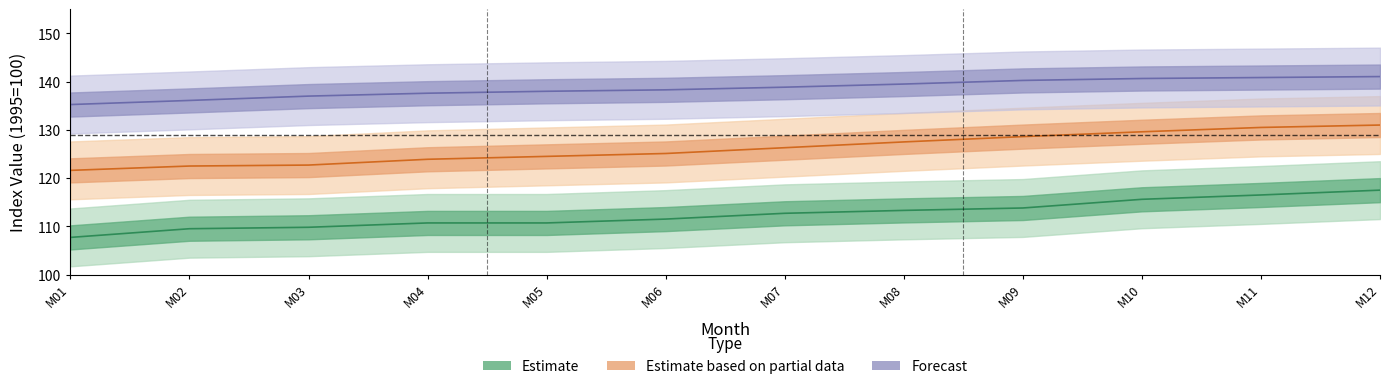

The 1998 series shows 229.2 at M01. True or false?

False